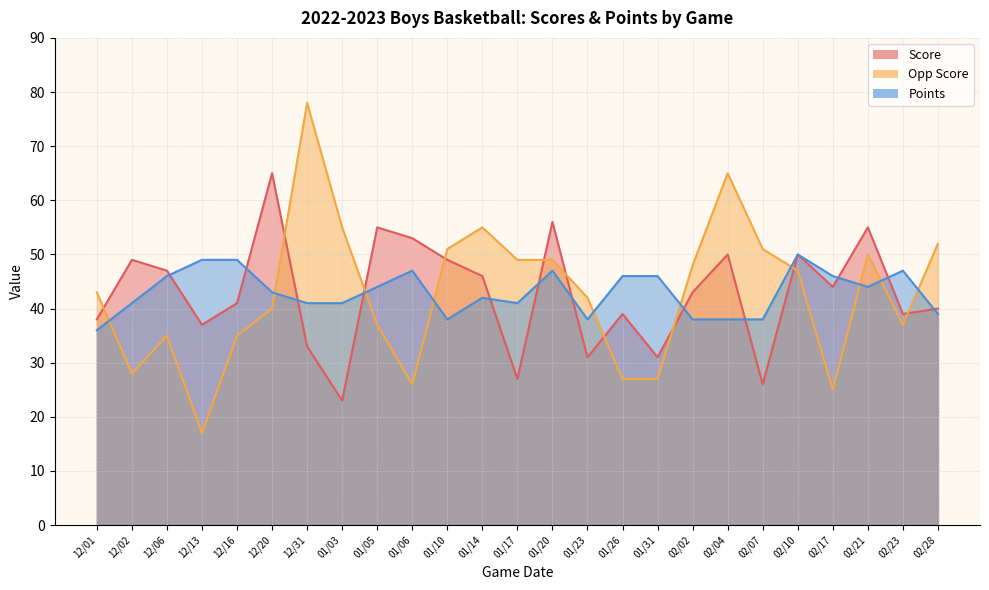

Reading left to right, transcribe all the data shown in this chart.

Score: 38	49	47	37	41	65	33	23	55	53	49	46	27	56	31	39	31	43	50	26	50	44	55	39	40
Opp Score: 43	28	35	17	35	40	78	55	37	26	51	55	49	49	42	27	27	48	65	51	47	25	50	37	52
Points: 36	41	46	49	49	43	41	41	44	47	38	42	41	47	38	46	46	38	38	38	50	46	44	47	39